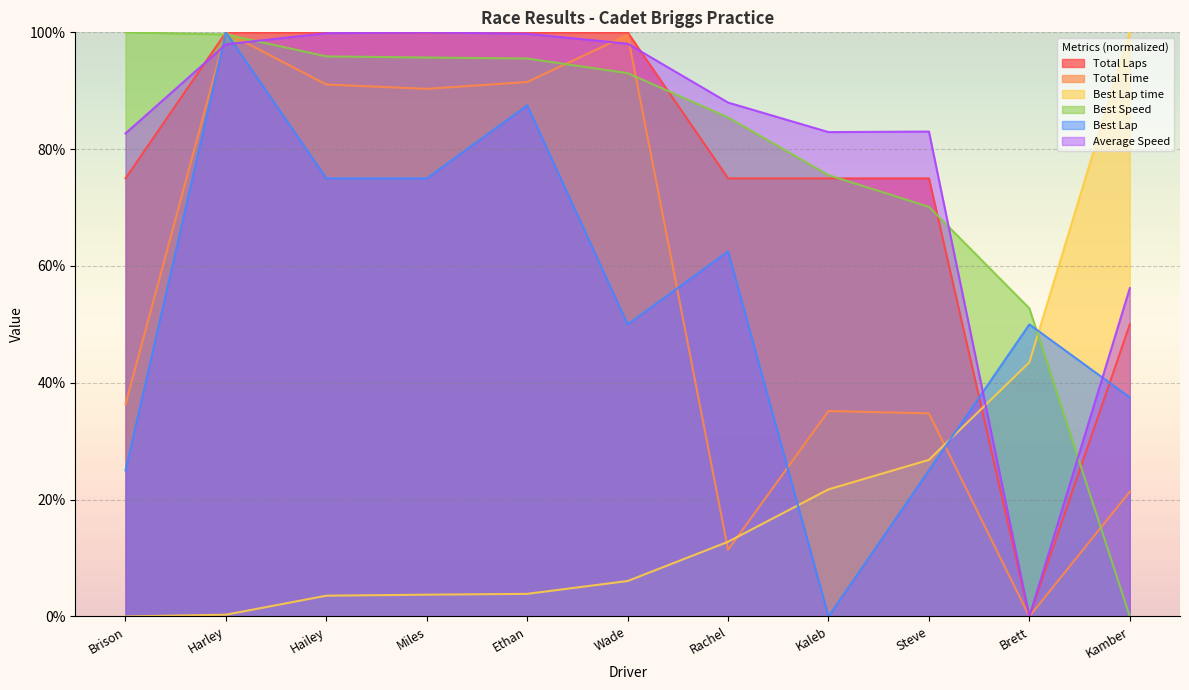

How many lines are shown in the chart?

6